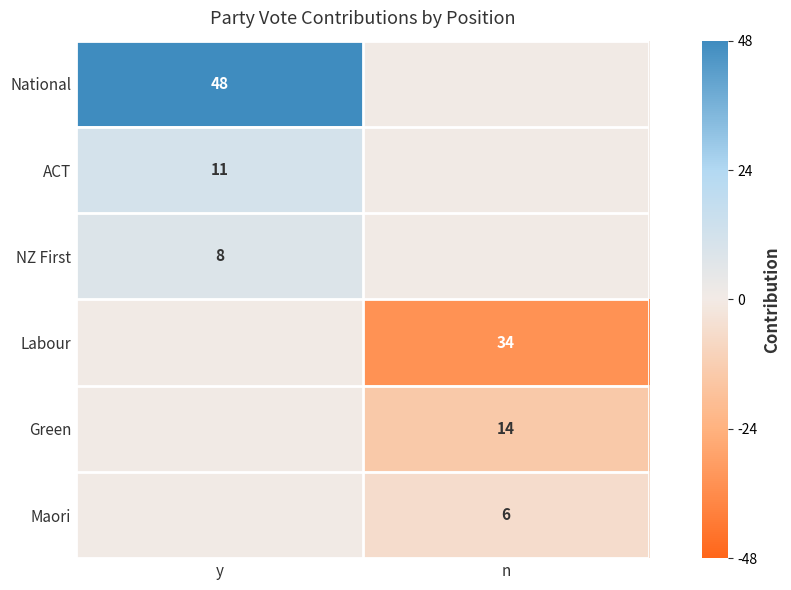

Is it true that National equals 48 at y?

True